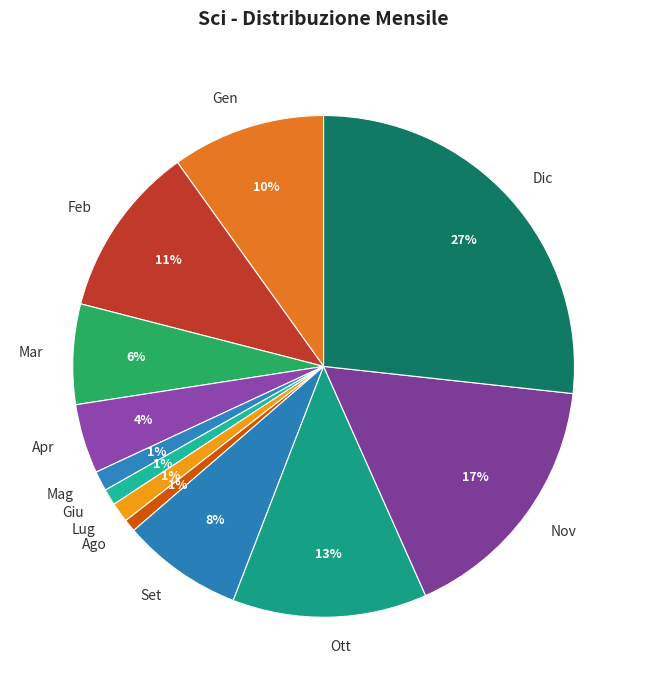

How many segments does this pie chart have?

12